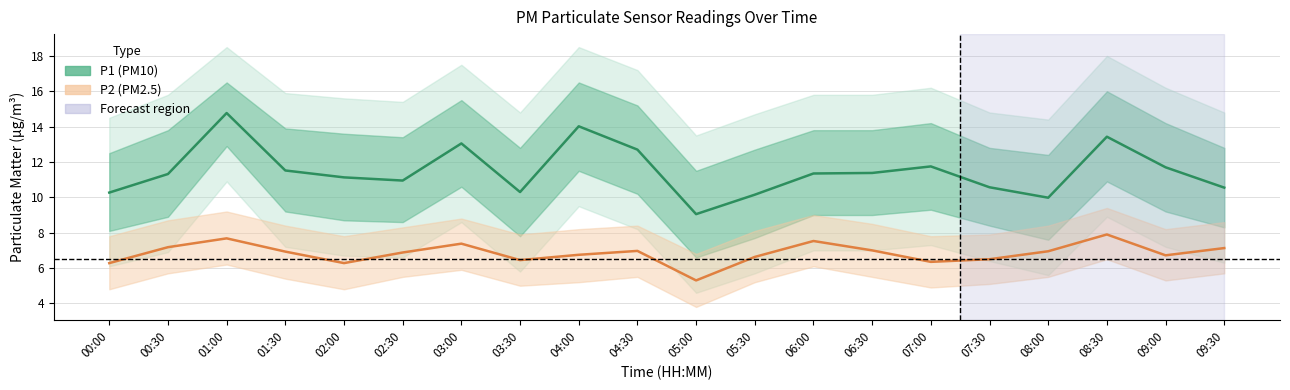

What is the label of the 3rd point from the right?

08:30